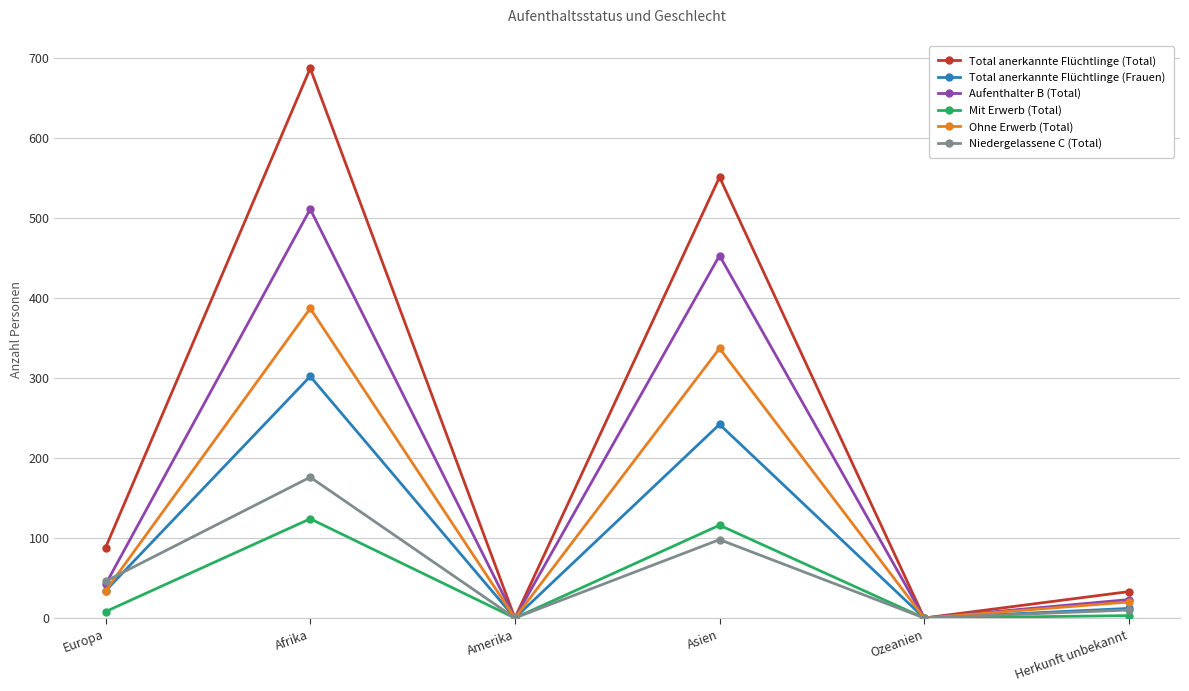

What is the difference between the highest and lowest values at Asien?

453